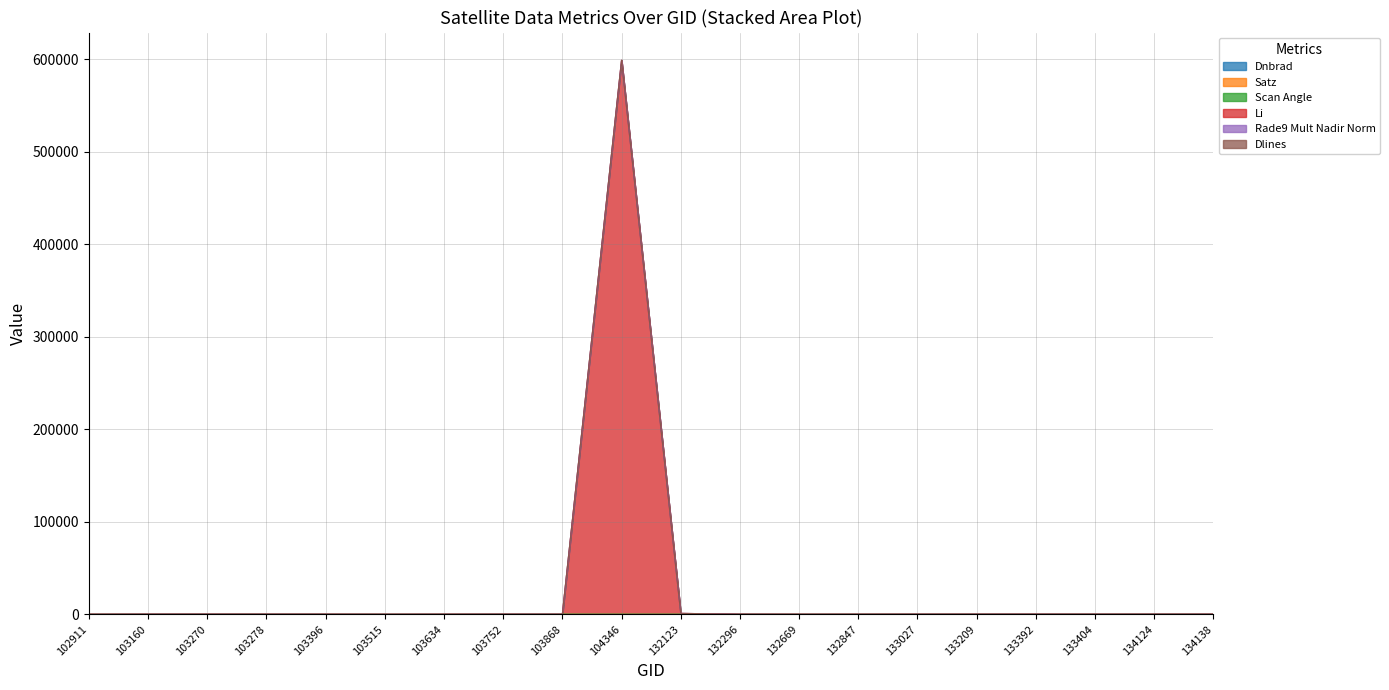

Between 132123 and 134138, which series saw the biggest shift?

li